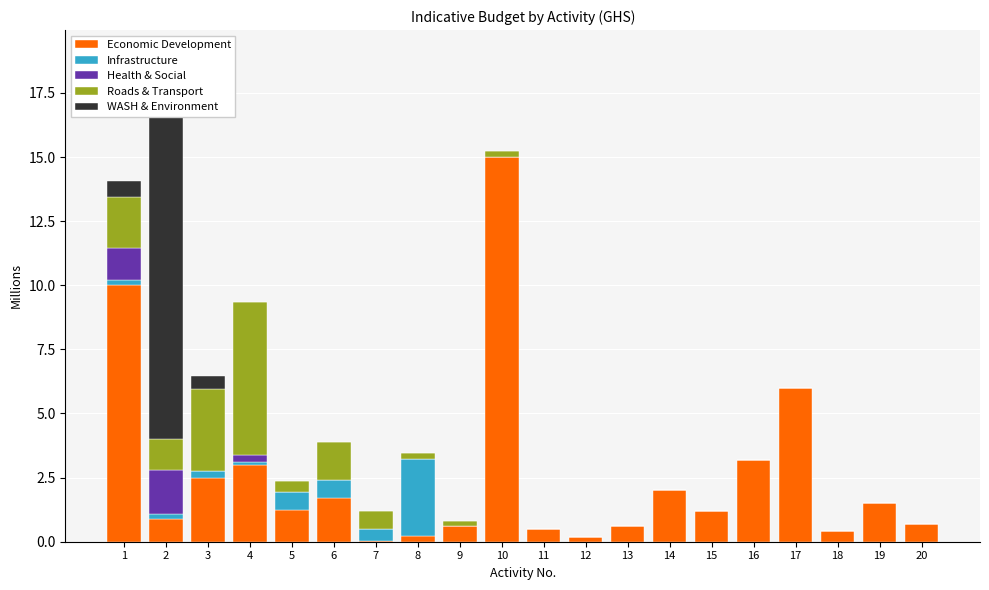

Where is Economic Development nearest to the value 7?

17